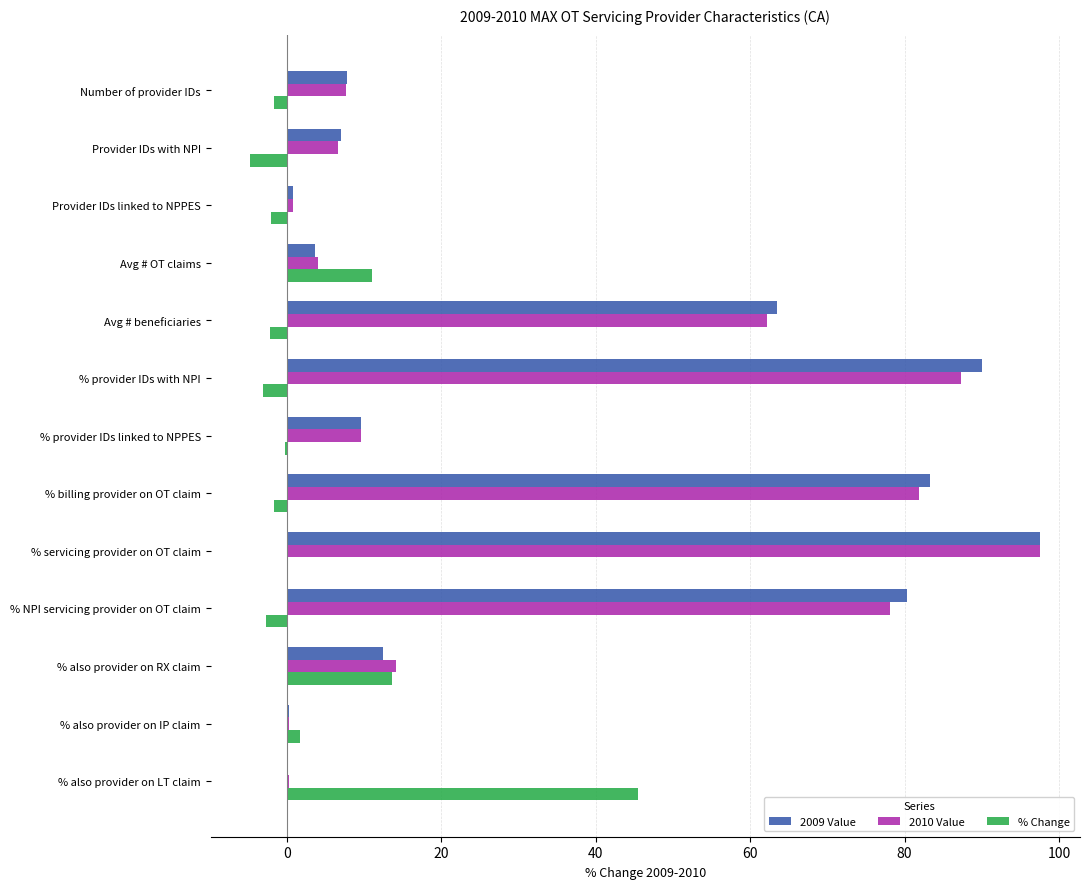

The value of 2010 Value at Number of provider IDs is 7.6. True or false?

True